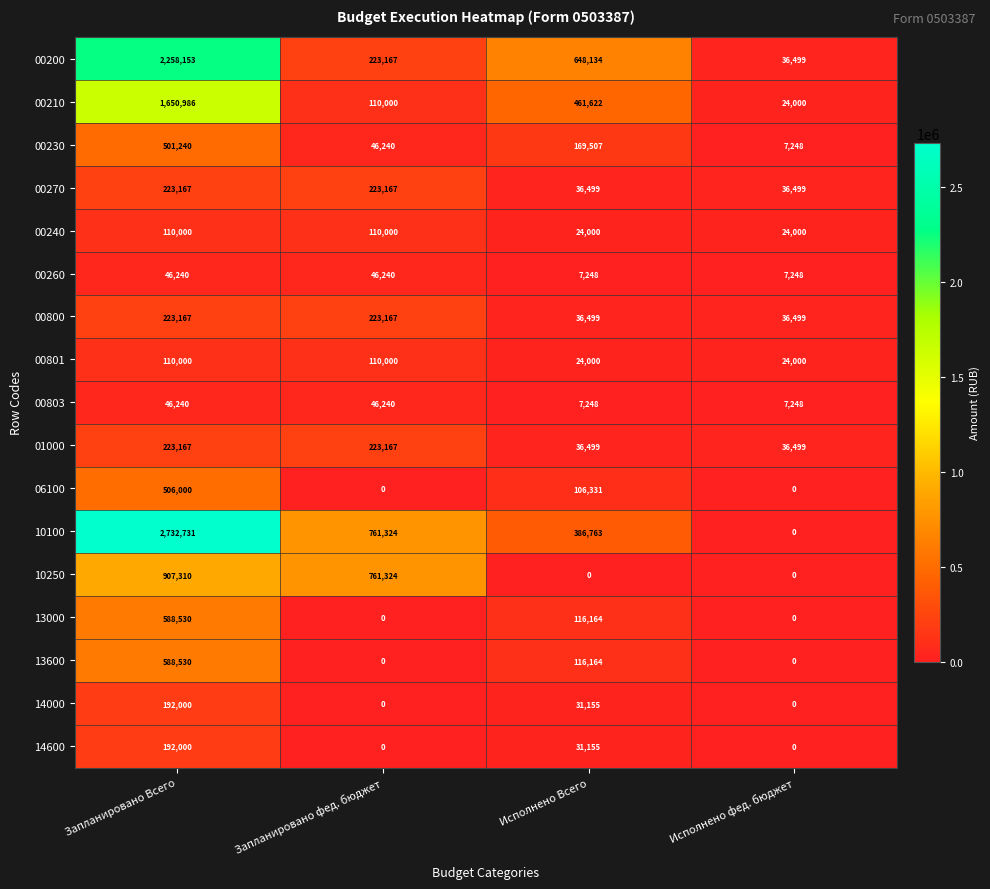

What is the highest value of the 00270 series?

223167